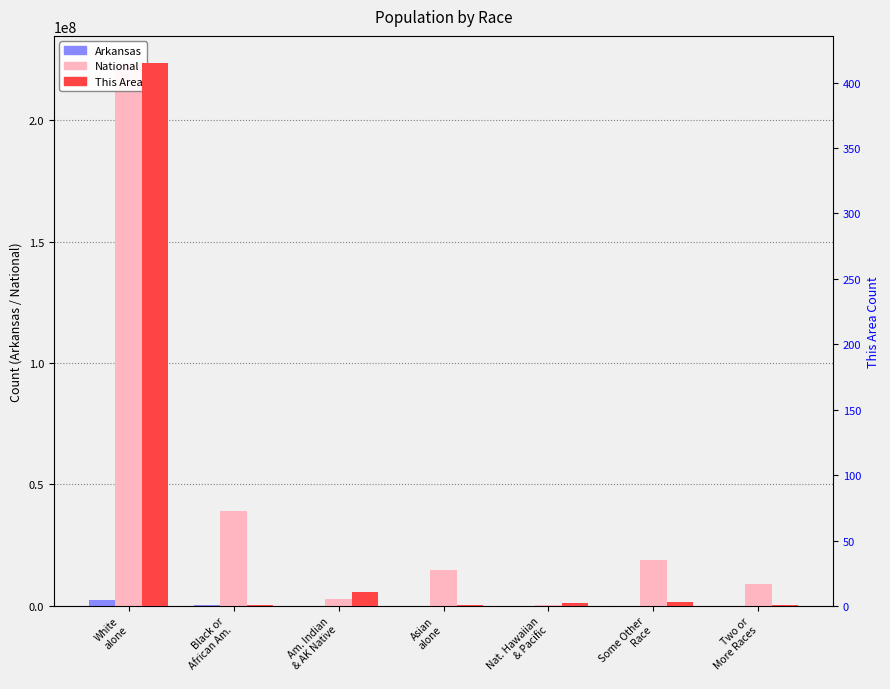

What position from the right is White
alone?

7